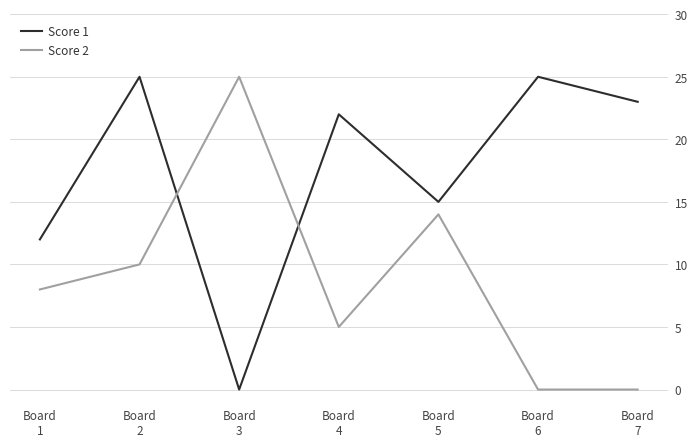

List the series in order of their overall mean, lowest first.

Score 2, Score 1